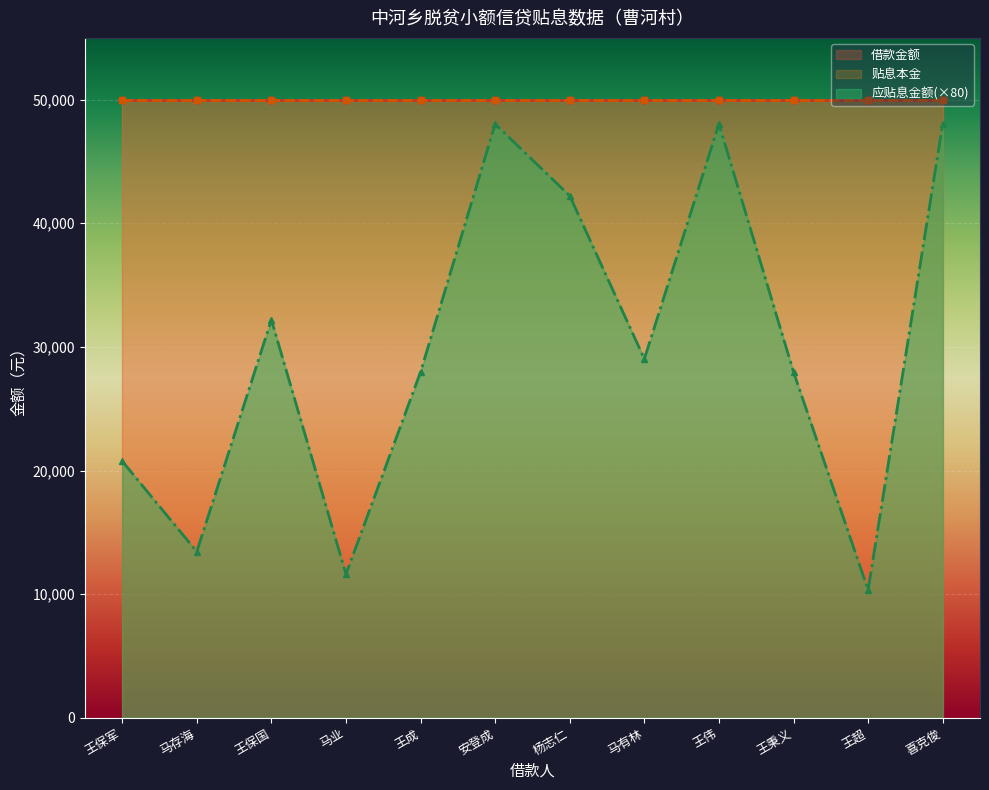

Rank the series by their maximum value, from highest to lowest.

借款金额, 贴息本金, 应贴息金额